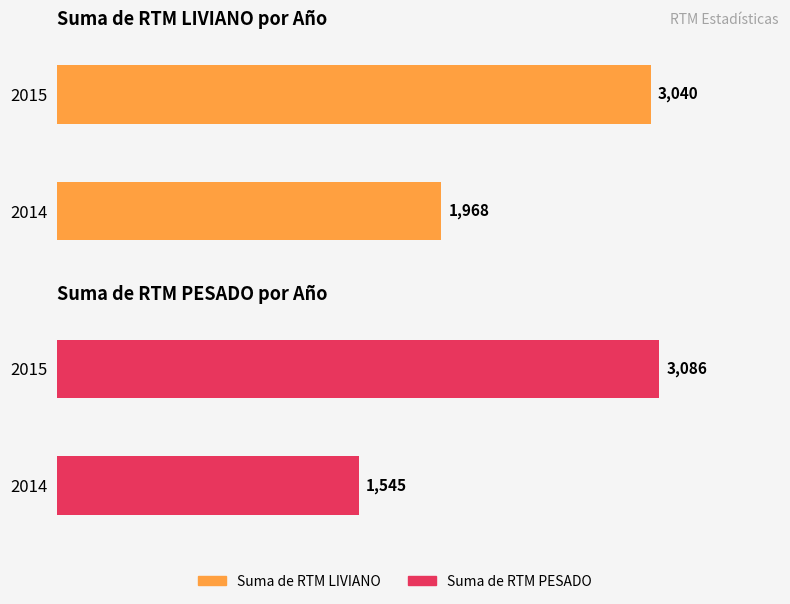

List the series in order of their overall mean, highest first.

Suma de RTM LIVIANO, Suma de RTM PESADO